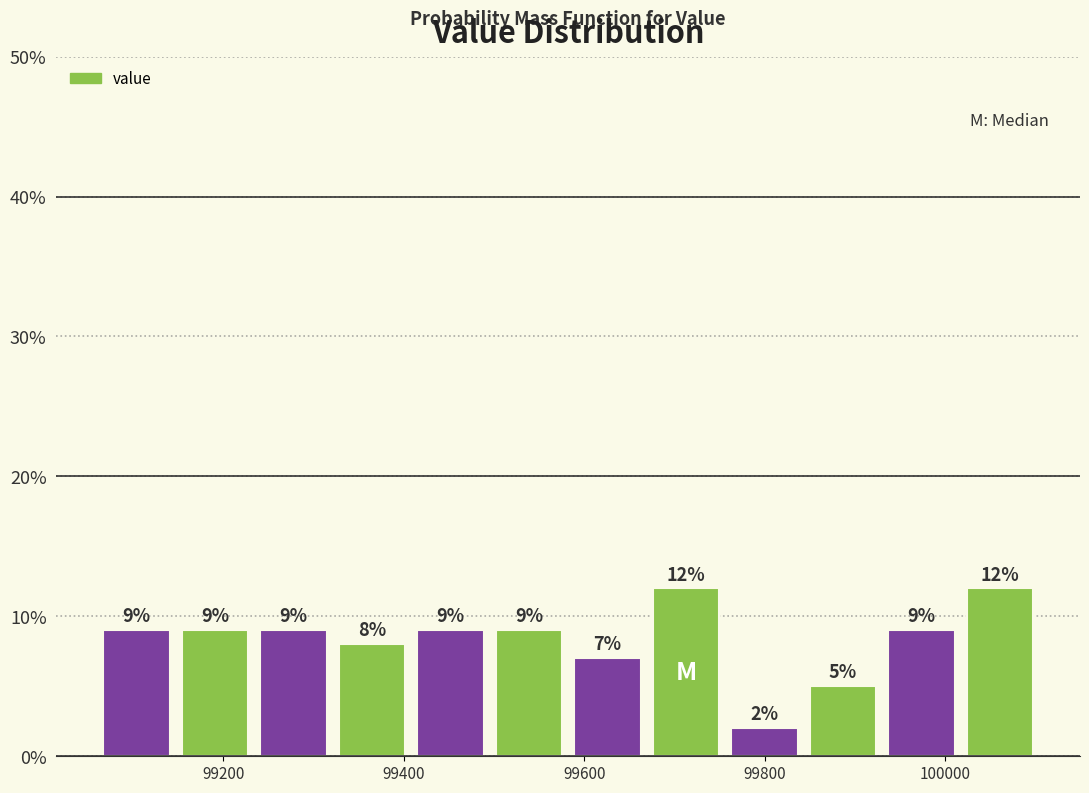

Reading left to right, transcribe this chart: for each bar, give the range it covers on the x-axis and its height. The bar edges are not printed on the chart, so give them approximately, as read against the axis.

99060 to 99140: 9
99140 to 99240: 9
99240 to 99320: 9
99320 to 99400: 8
99400 to 99500: 9
99500 to 99580: 9
99580 to 99660: 7
99660 to 99760: 12
99760 to 99840: 2
99840 to 99940: 5
99940 to 100020: 9
100020 to 100100: 12